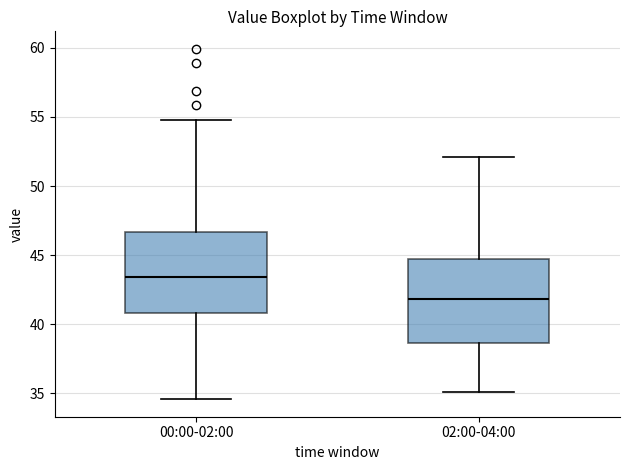

Reading left to right, read every box against the y-axis: the position of its median line, the range the box covers, and the ends of its whiskers. The values are not printed on the chart, so give them approximately, as read against the axis.

00:00-02:00: median 43.5, box 41.0 to 46.5, whiskers 34.5 to 55.0
02:00-04:00: median 42.0, box 38.5 to 45.0, whiskers 35.0 to 52.0